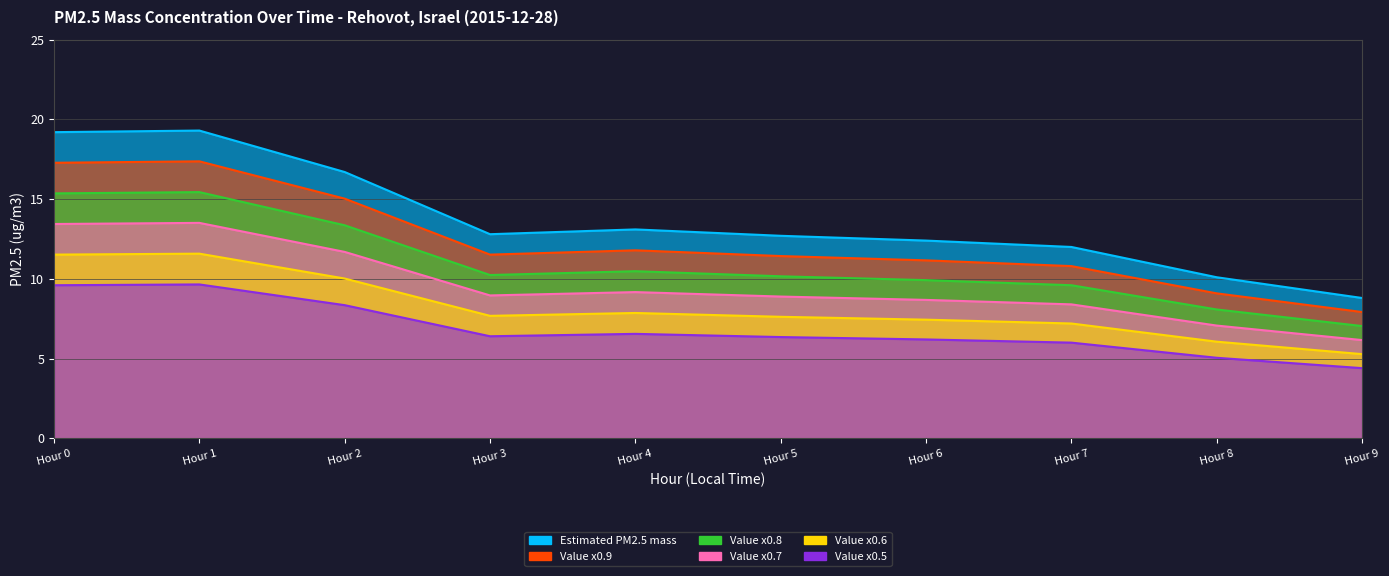

Which category has the lowest value across all series?

Hour 9